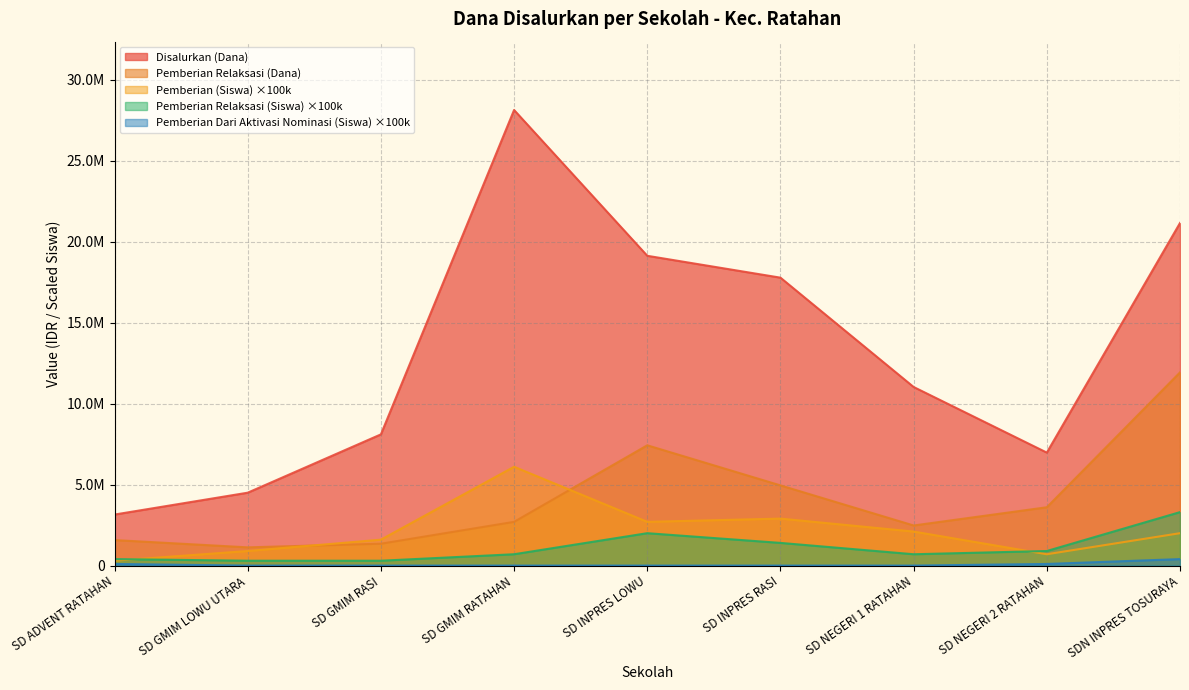

Reading left to right, transcribe all the data shown in this chart.

Disalurkan (Dana): SD ADVENT RATAHAN=3150000	SD GMIM LOWU UTARA=4500000	SD GMIM RASI=8100000	SD GMIM RATAHAN=28125000	SD INPRES LOWU=19125000	SD INPRES RASI=17775000	SD NEGERI 1 RATAHAN=11025000	SD NEGERI 2 RATAHAN=6975000	SDN INPRES TOSURAYA=21150000
Pemberian Relaksasi (Dana): SD ADVENT RATAHAN=1575000	SD GMIM LOWU UTARA=1125000	SD GMIM RASI=1350000	SD GMIM RATAHAN=2700000	SD INPRES LOWU=7425000	SD INPRES RASI=4950000	SD NEGERI 1 RATAHAN=2475000	SD NEGERI 2 RATAHAN=3600000	SDN INPRES TOSURAYA=11925000
Pemberian (Siswa): SD ADVENT RATAHAN=300000	SD GMIM LOWU UTARA=900000	SD GMIM RASI=1600000	SD GMIM RATAHAN=6100000	SD INPRES LOWU=2700000	SD INPRES RASI=2900000	SD NEGERI 1 RATAHAN=2100000	SD NEGERI 2 RATAHAN=700000	SDN INPRES TOSURAYA=2000000
Pemberian Dari Aktivasi Nominasi (Siswa): SD ADVENT RATAHAN=100000	SD GMIM LOWU UTARA=0	SD GMIM RASI=0	SD GMIM RATAHAN=0	SD INPRES LOWU=0	SD INPRES RASI=0	SD NEGERI 1 RATAHAN=0	SD NEGERI 2 RATAHAN=100000	SDN INPRES TOSURAYA=400000
Pemberian Relaksasi (Siswa): SD ADVENT RATAHAN=400000	SD GMIM LOWU UTARA=300000	SD GMIM RASI=300000	SD GMIM RATAHAN=700000	SD INPRES LOWU=2000000	SD INPRES RASI=1400000	SD NEGERI 1 RATAHAN=700000	SD NEGERI 2 RATAHAN=900000	SDN INPRES TOSURAYA=3300000